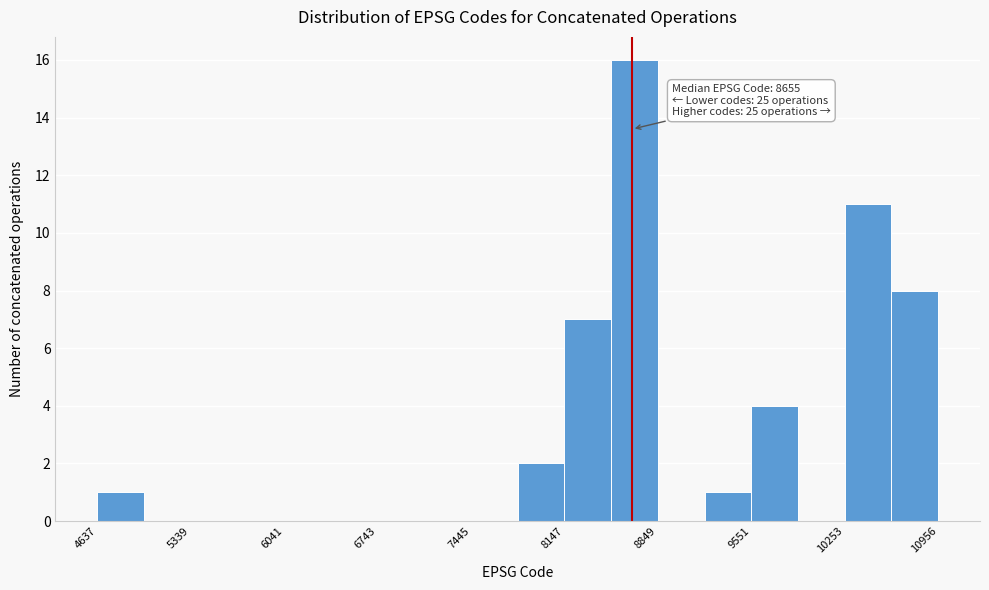

Read against the x-axis, roughly where is the centre of the tallest bar?

8700